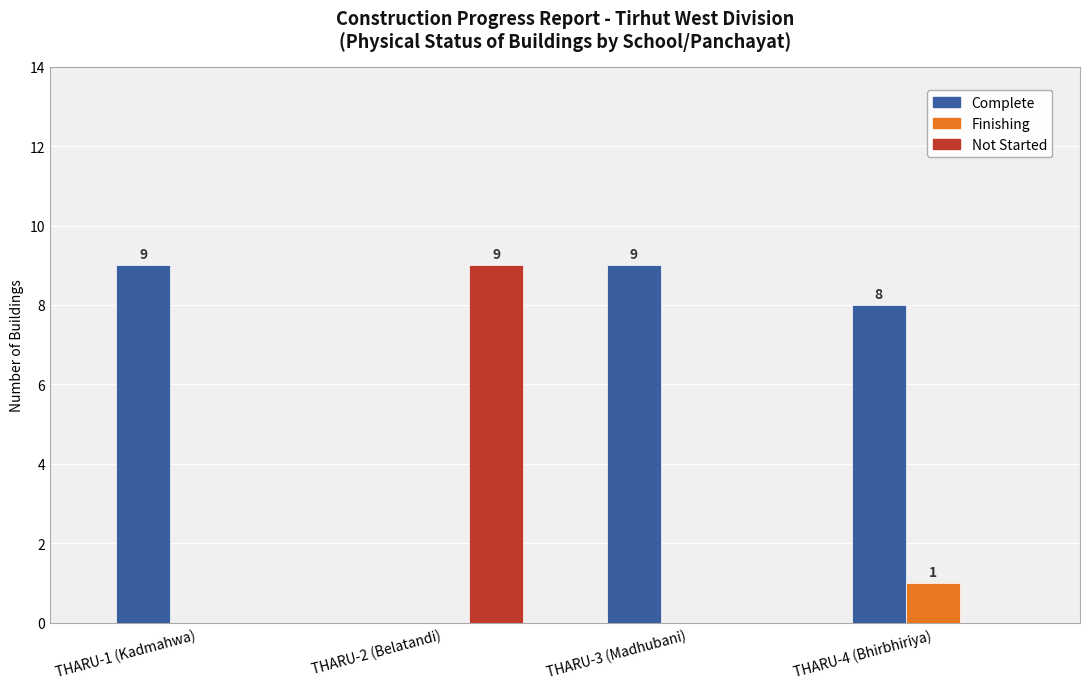

True or false: Complete has a value of 9 at THARU-1 (Kadmahwa).

True